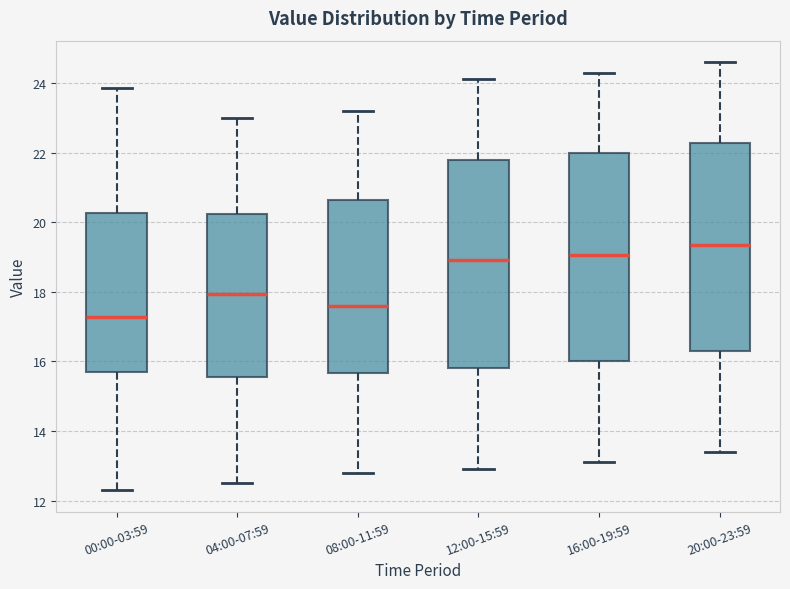

Reading left to right, read every box against the y-axis: the position of its median line, the range the box covers, and the ends of its whiskers. The values are not printed on the chart, so give them approximately, as read against the axis.

00:00-03:59: median 17.2, box 15.6 to 20.2, whiskers 12.4 to 23.8
04:00-07:59: median 18.0, box 15.6 to 20.2, whiskers 12.6 to 23.0
08:00-11:59: median 17.6, box 15.6 to 20.6, whiskers 12.8 to 23.2
12:00-15:59: median 19.0, box 15.8 to 21.8, whiskers 13.0 to 24.2
16:00-19:59: median 19.0, box 16.0 to 22.0, whiskers 13.2 to 24.4
20:00-23:59: median 19.4, box 16.4 to 22.2, whiskers 13.4 to 24.6